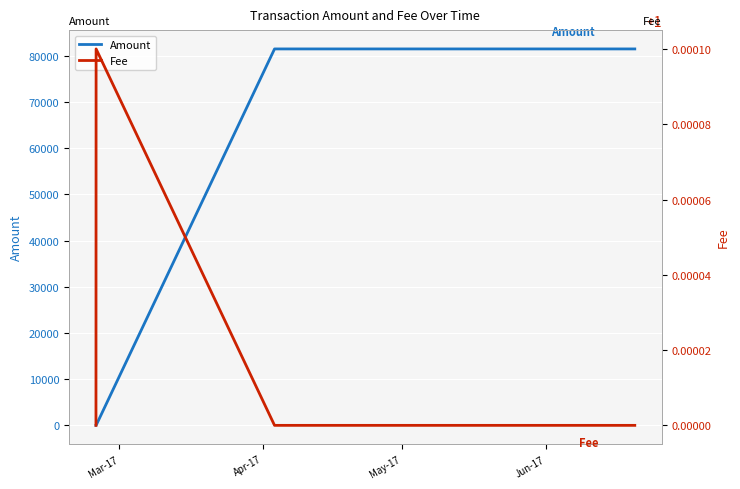

What is the highest value of the Amount series?

81491.9